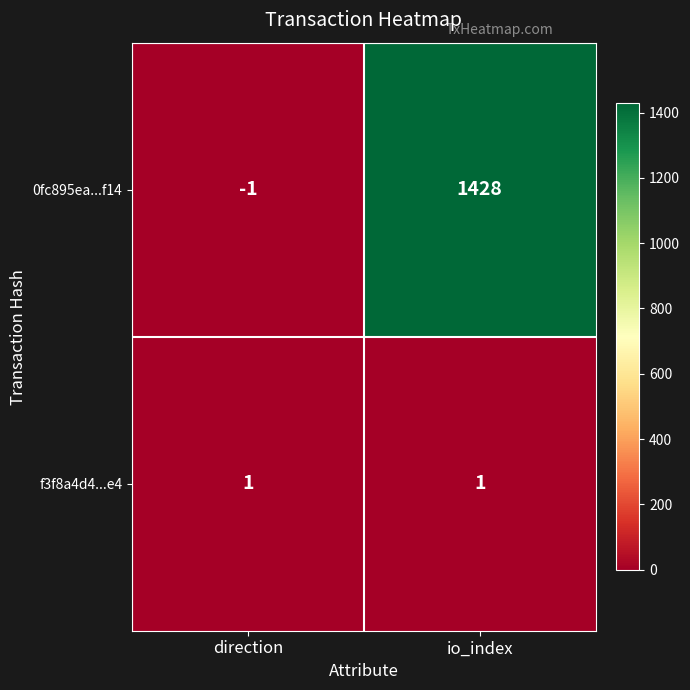

Which series has the widest spread of values?

0fc895ea...f14